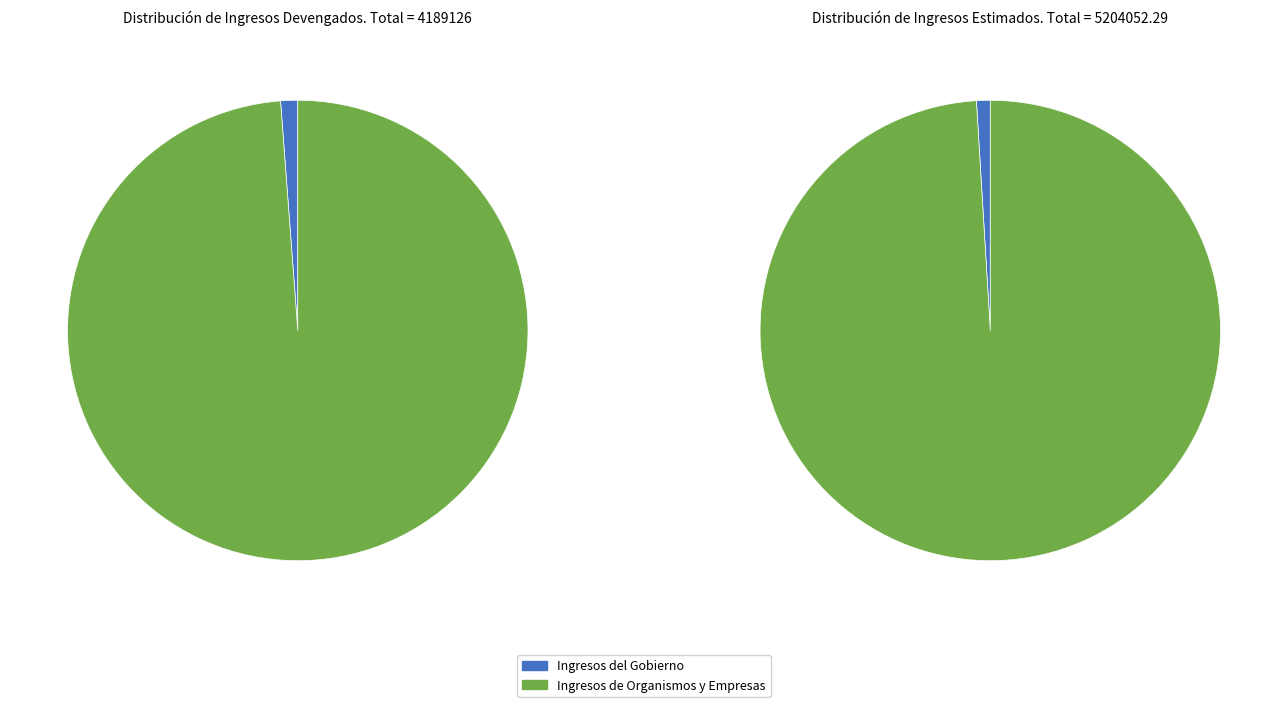

Is there any slice that represents more than half of the pie?

Yes